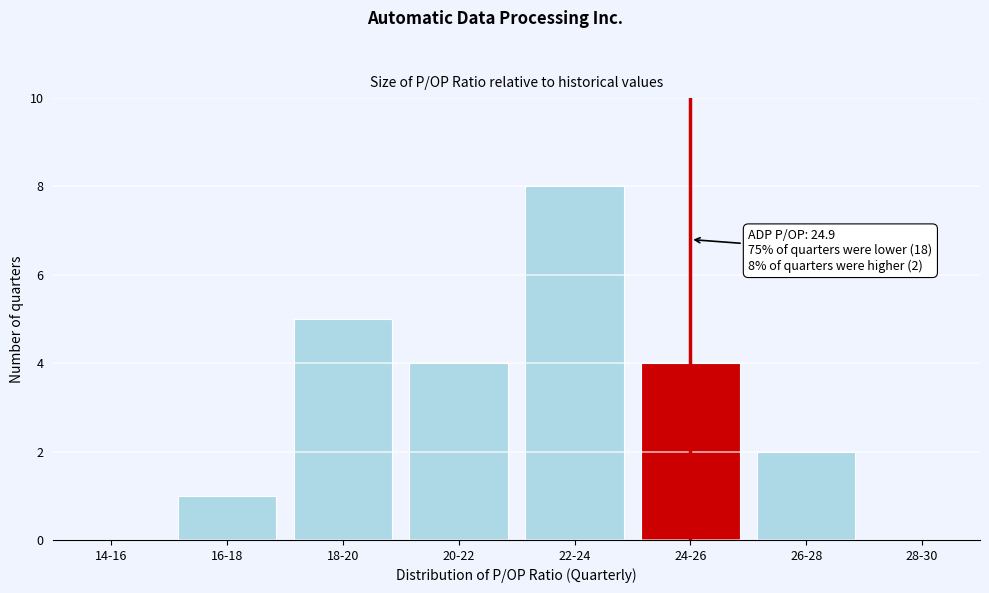

Reading left to right, transcribe all the data shown in this chart.

14-16=0	16-18=1	18-20=5	20-22=4	22-24=8	24-26=4	26-28=2	28-30=0